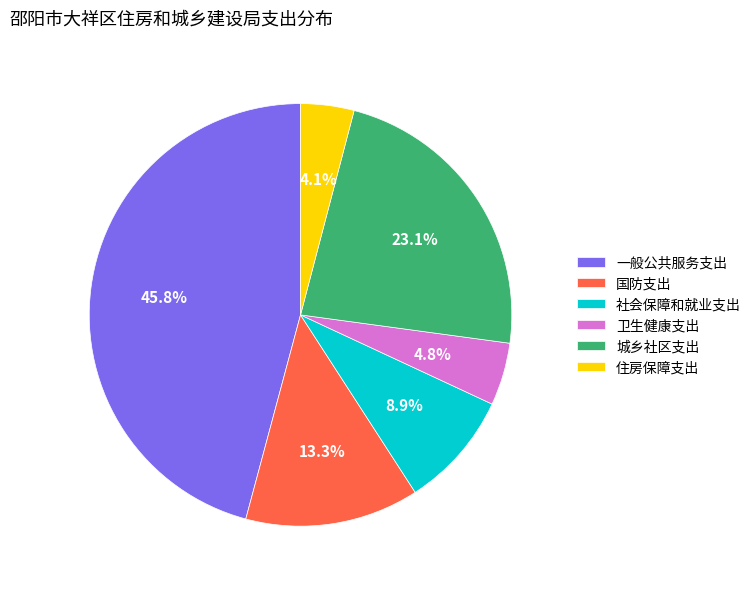

Approximately how many times larger is the value at 社会保障和就业支出 compared to 卫生健康支出?

1.9